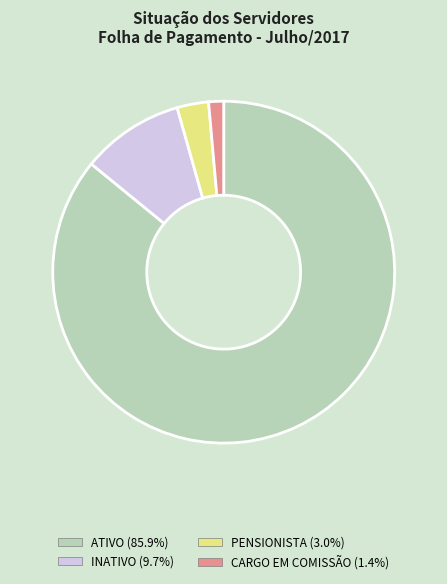

Is there any slice that represents more than half of the pie?

Yes